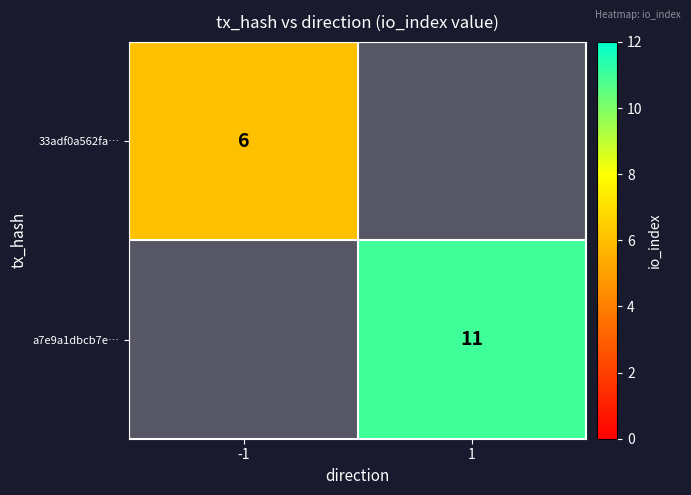

Is the value of a7e9a1dbcb7e… at 1 greater than the value of 33adf0a562fa… at -1?

Yes